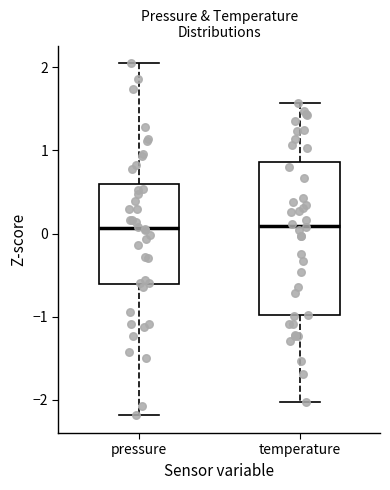

Which box is the tallest, from its lower edge to its upper edge?

temperature